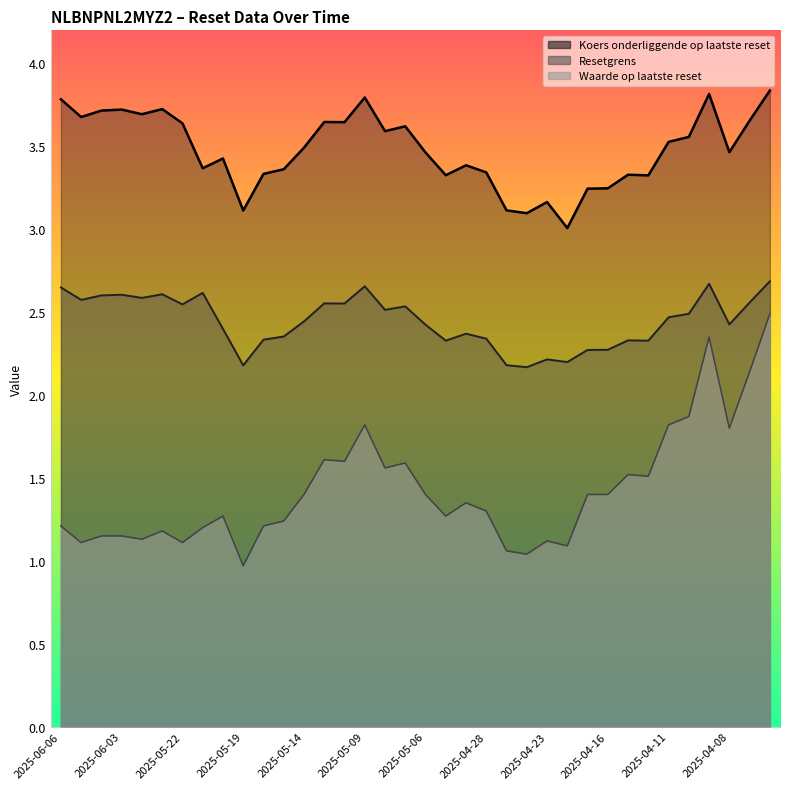

True or false: Waarde op laatste reset has a value of 1.8 at 2025-04-11.

True